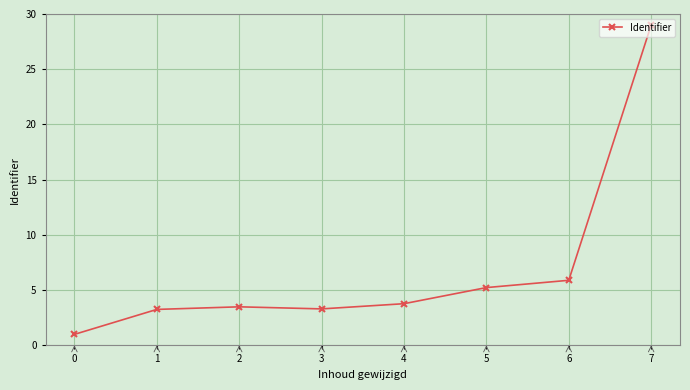

What is the average value?

6.9